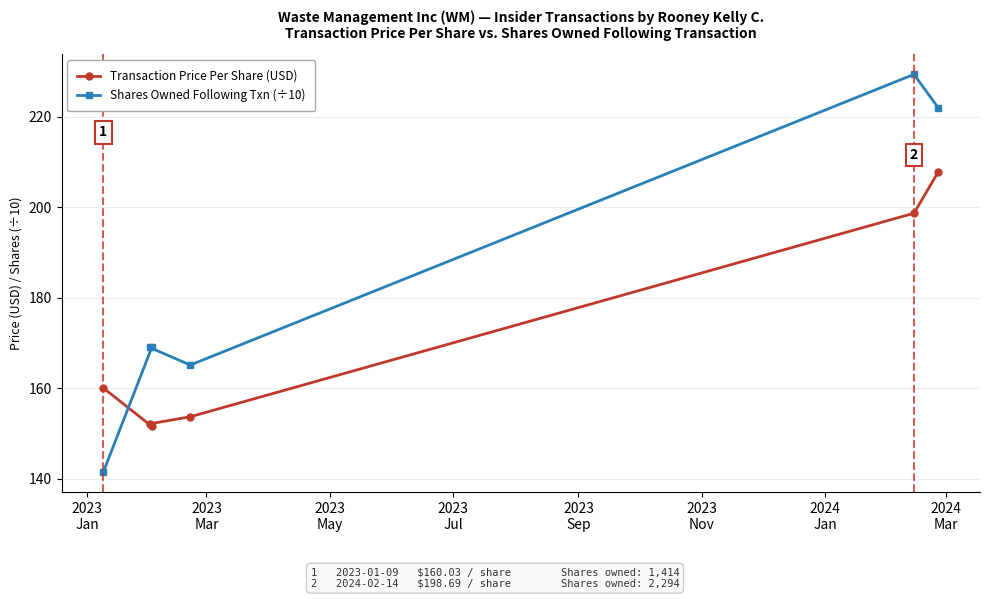

What is the value of the Transaction Price Per Share (USD) point at the 2nd from the left?

152.1